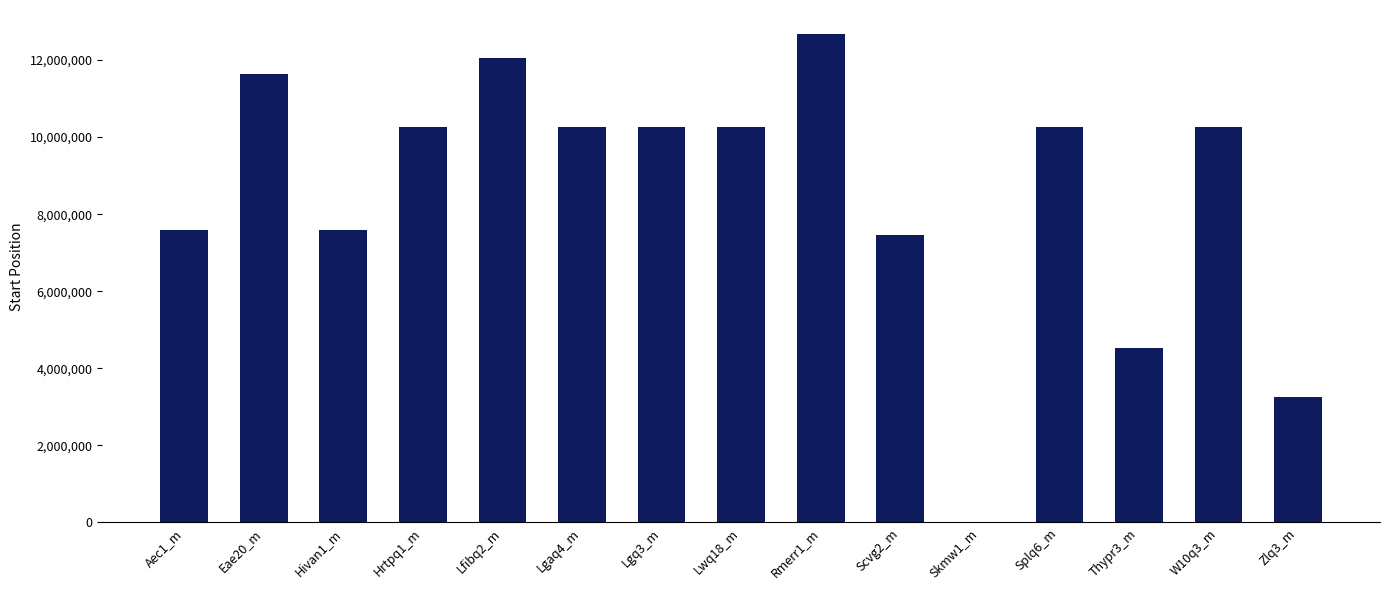

Is it true that the value at Aec1_m is 7586174?

True